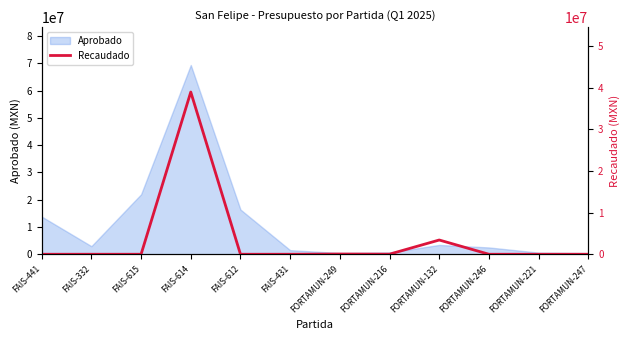

What is the difference between the values at FAIS-614 and FORTAMUN-132?

35510680.7